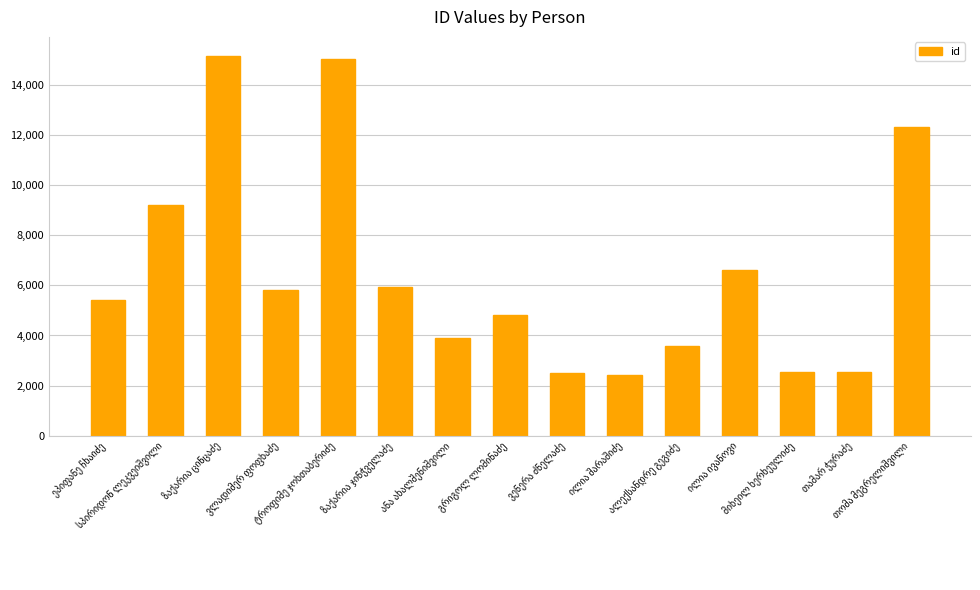

What is the difference between the maximum and minimum values?

12739